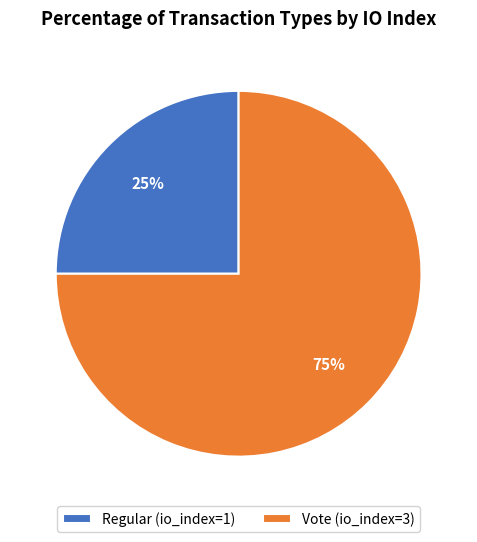

Which slice represents more than half of the pie?

Vote